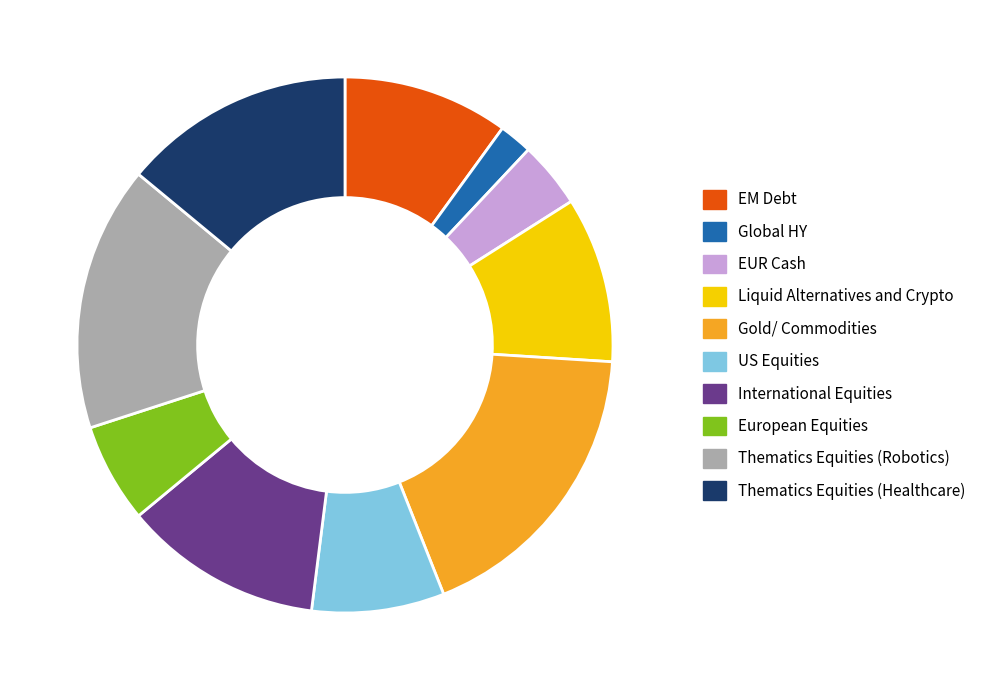

Is it true that US Equities is 8% of the pie?

True